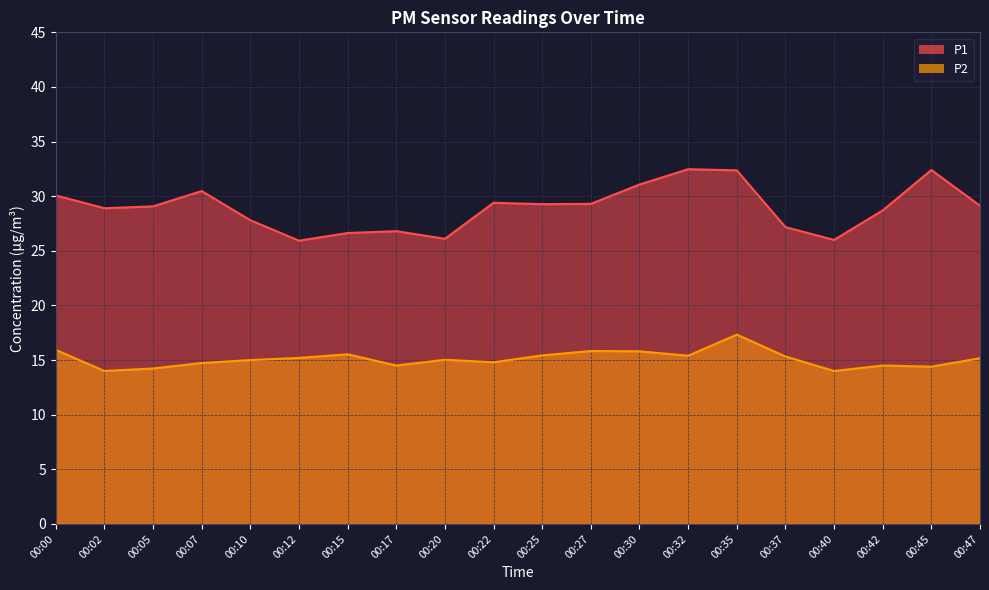

Reading left to right, extract all data points from this chart.

P1: 30.1	28.9	29.1	30.5	27.8	25.9	26.6	26.8	26.1	29.4	29.3	29.3	31.1	32.5	32.4	27.2	26.0	28.7	32.4	29.1
P2: 15.9	14.0	14.2	14.7	15.0	15.2	15.5	14.5	15.0	14.8	15.4	15.8	15.8	15.4	17.3	15.3	14.0	14.5	14.4	15.2